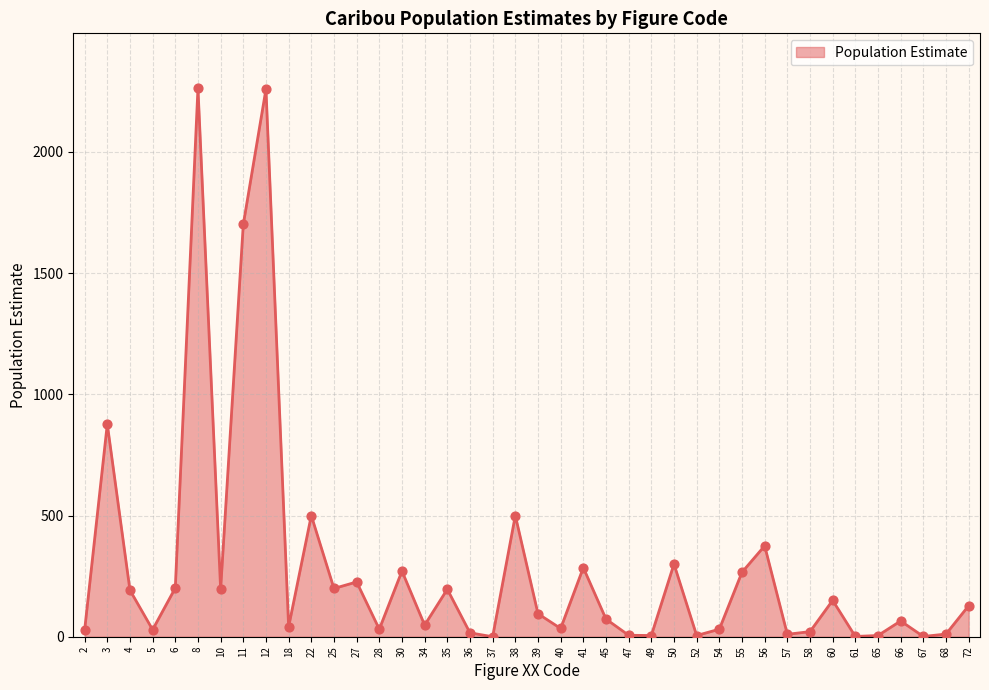

What is the ratio of the value at 2 to the value at 56?

0.1